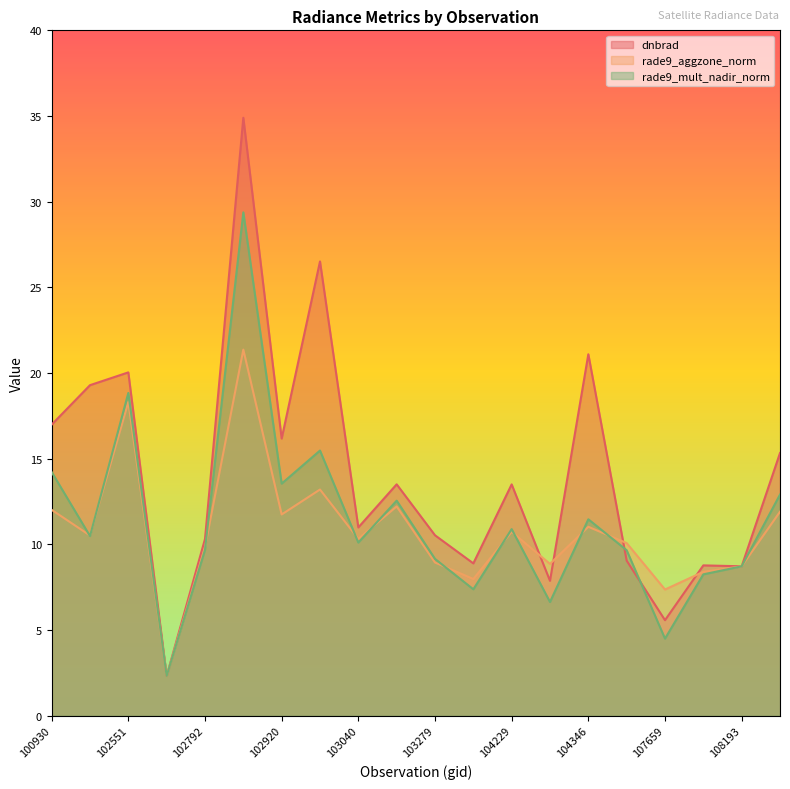

How many distinct data groups are displayed?

3